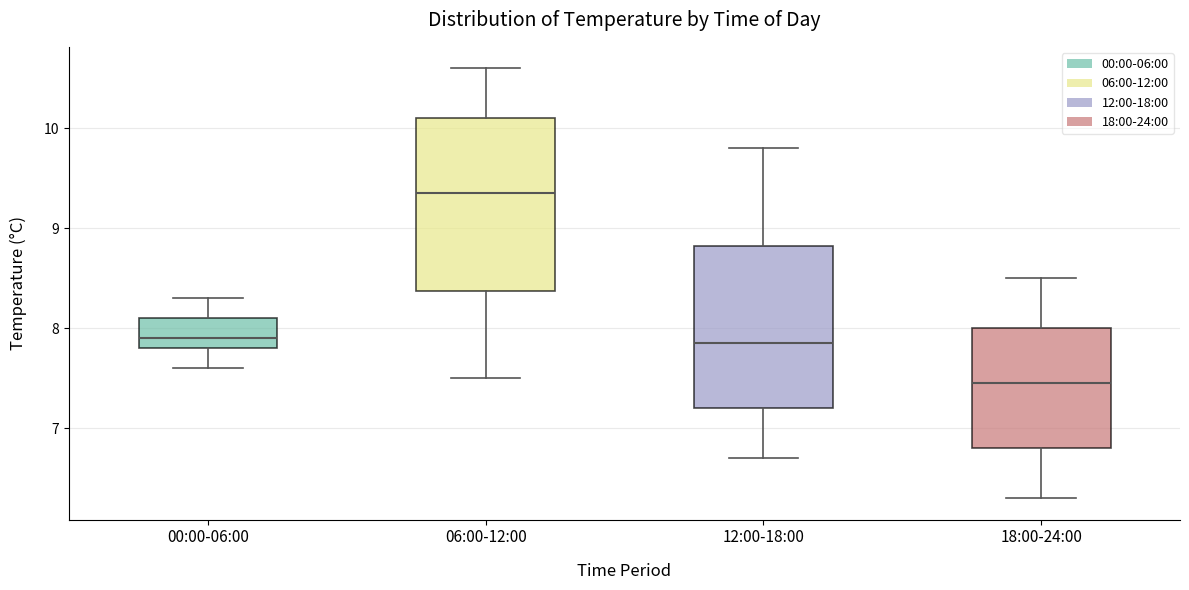

Reading left to right, read every box against the y-axis: the position of its median line, the range the box covers, and the ends of its whiskers. The values are not printed on the chart, so give them approximately, as read against the axis.

00:00-06:00: median 7.9, box 7.8 to 8.1, whiskers 7.6 to 8.3
06:00-12:00: median 9.4, box 8.4 to 10.1, whiskers 7.5 to 10.6
12:00-18:00: median 7.9, box 7.2 to 8.8, whiskers 6.7 to 9.8
18:00-24:00: median 7.5, box 6.8 to 8.0, whiskers 6.3 to 8.5